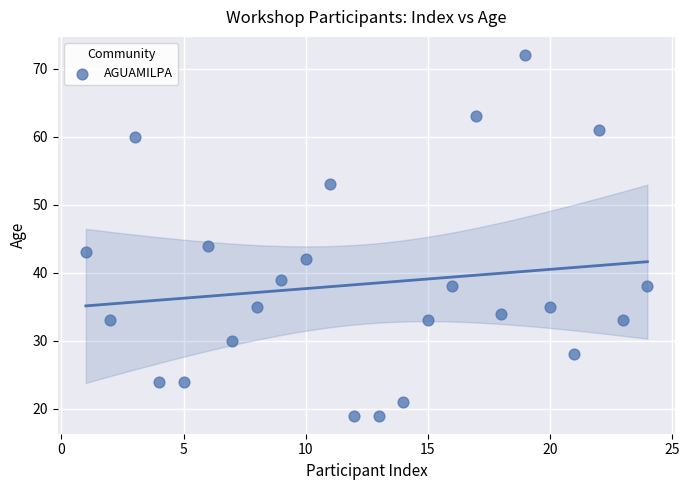

What is the range of X values (max minus min)?

23